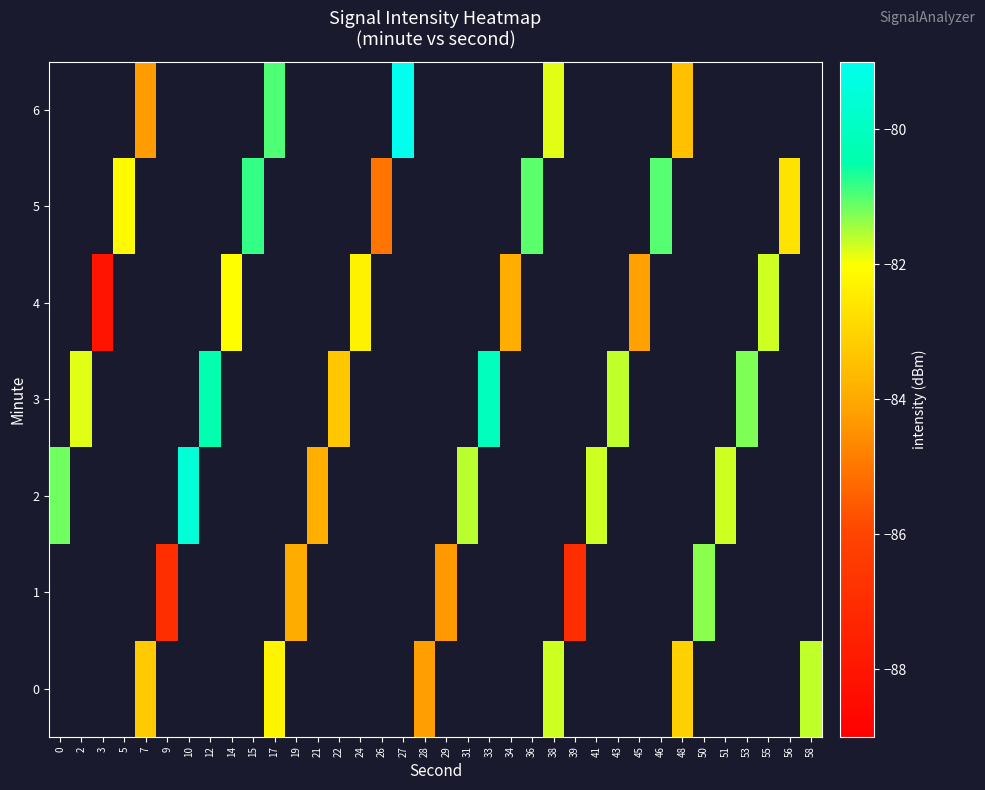

Which label corresponds to the largest value in the chart?

27